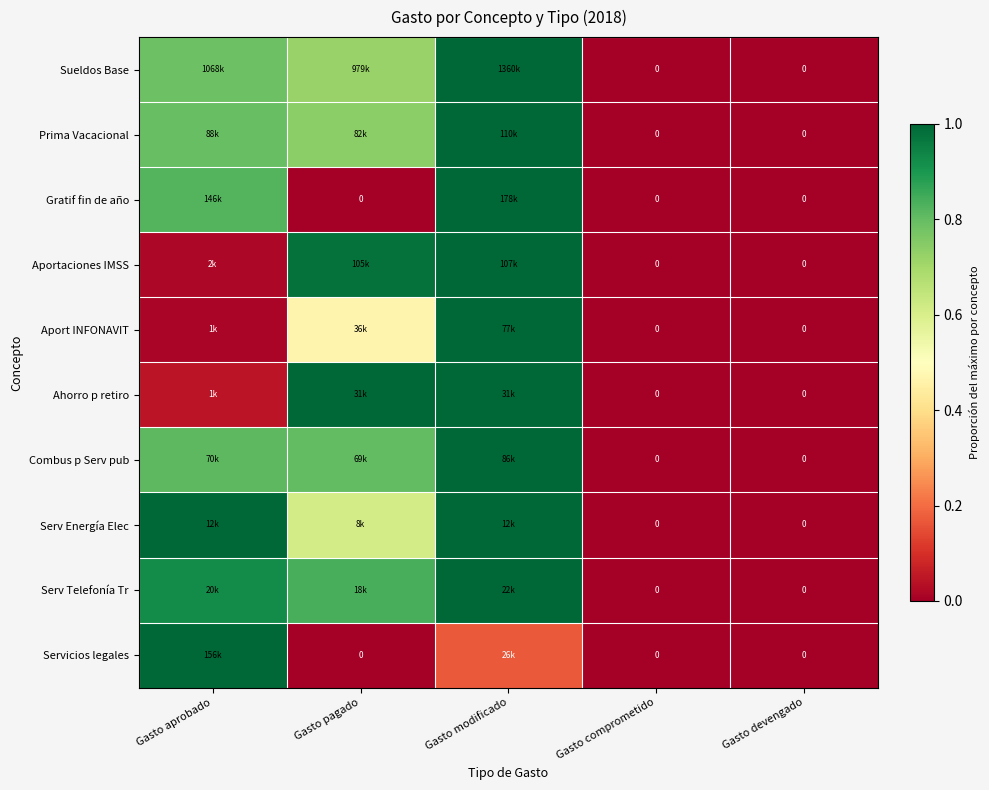

Count the Combus p Serv pub values in the range 0 to 1.

5